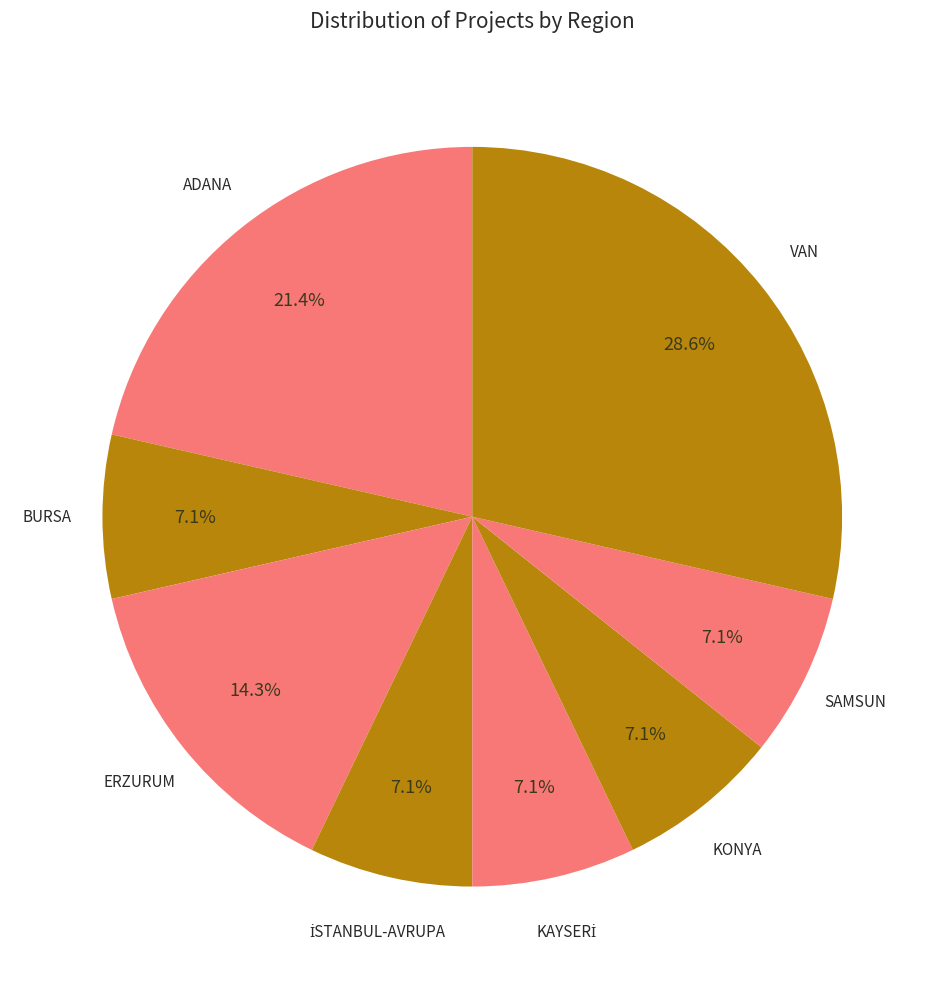

Which category has the biggest portion of the pie?

VAN